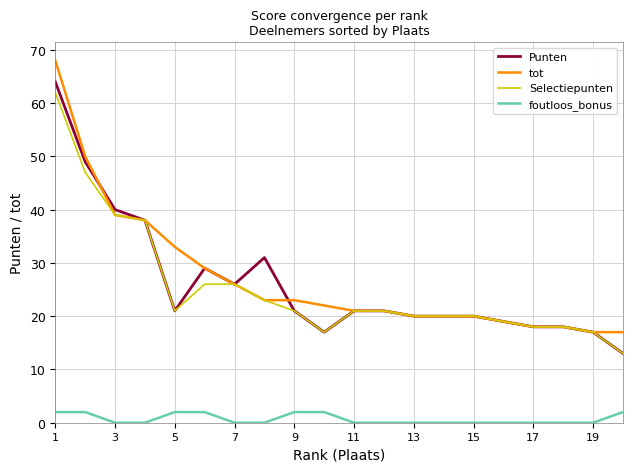

True or false: foutloos_bonus and Punten cross at least once.

False